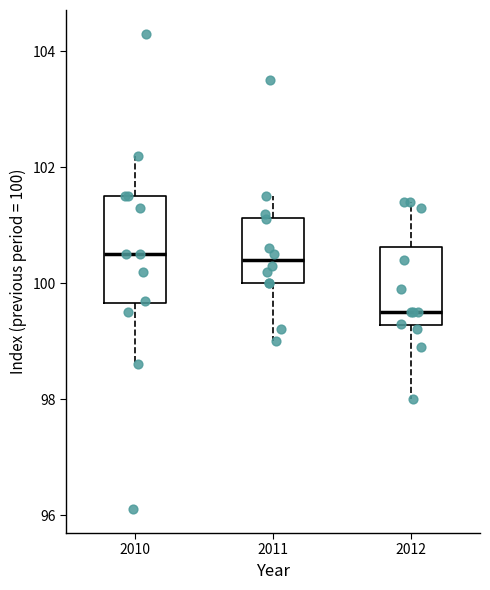

Reading left to right, transcribe this box plot: for each box, give where its median line is, the range the box spans, and where its two whiskers end, as read against the y-axis. The values are not printed on the chart, so give them approximately, as read against the axis.

2010: median 100.6, box 99.6 to 101.6, whiskers 98.6 to 102.2
2011: median 100.4, box 100.0 to 101.2, whiskers 99.0 to 101.6
2012: median 99.6, box 99.2 to 100.6, whiskers 98.0 to 101.4